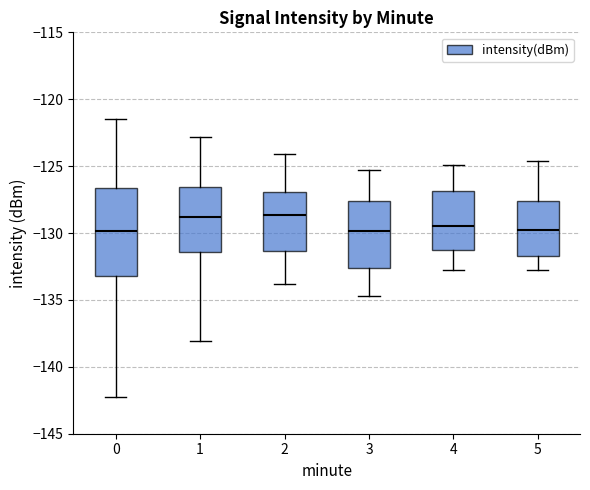

Where does the median line of the box at x = 0 sit on the y-axis? The values are not printed on the chart, so give them approximately, as read against the axis.

-130.0